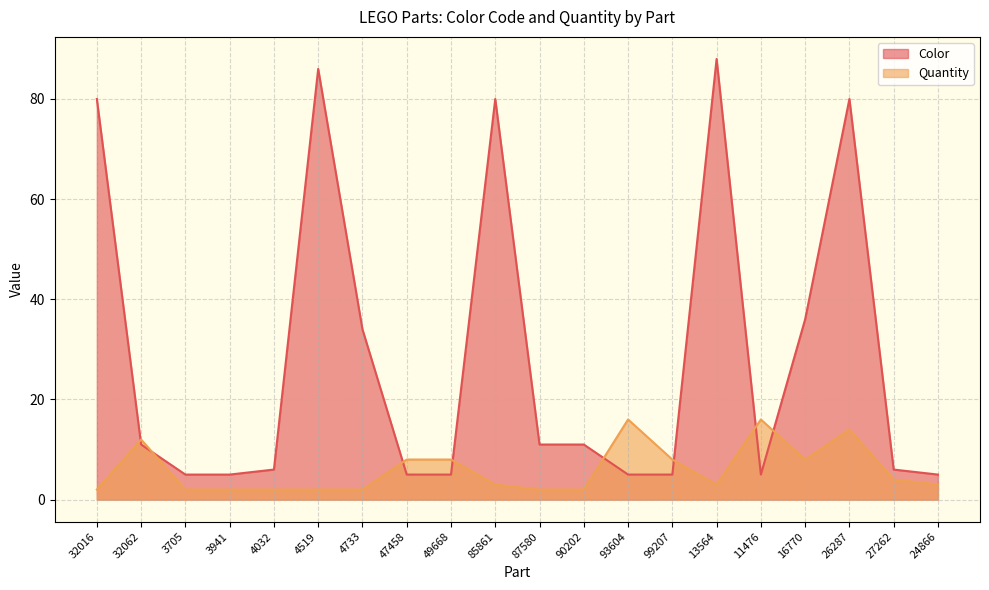

Does the chart display data point markers on the line(s)?

No